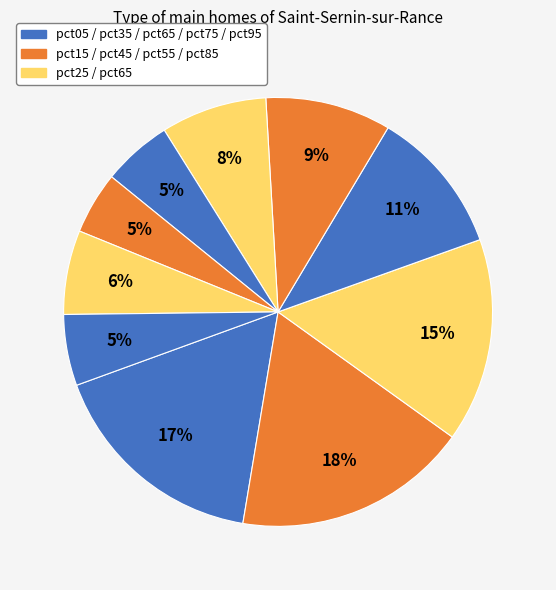

Which slice is the smallest?

pct75